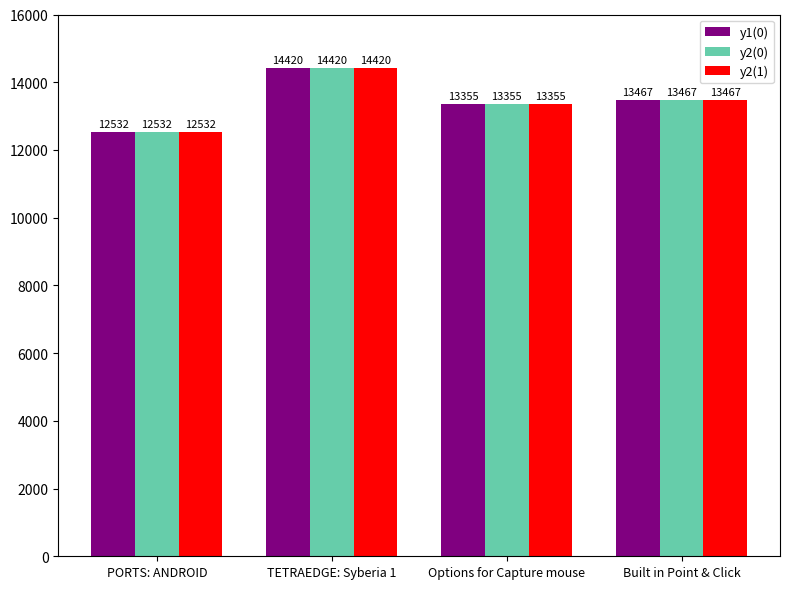

The y2(1) series shows 4867 at Options for Capture mouse. True or false?

False